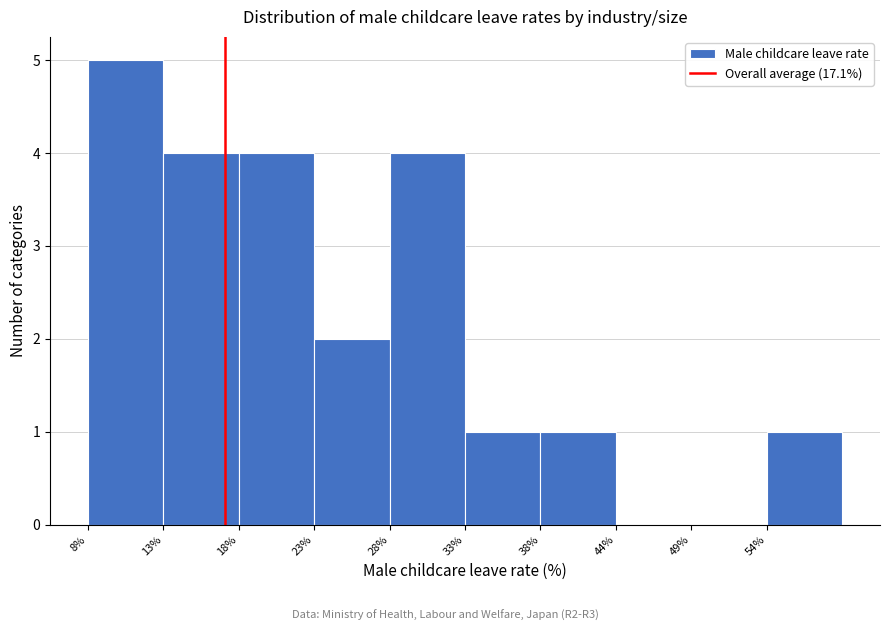

How tall is the bar that spans 28 to 33 on the x-axis? Neither the bar edges nor the heights are printed on the chart, so give them approximately, as read against the axes.

4